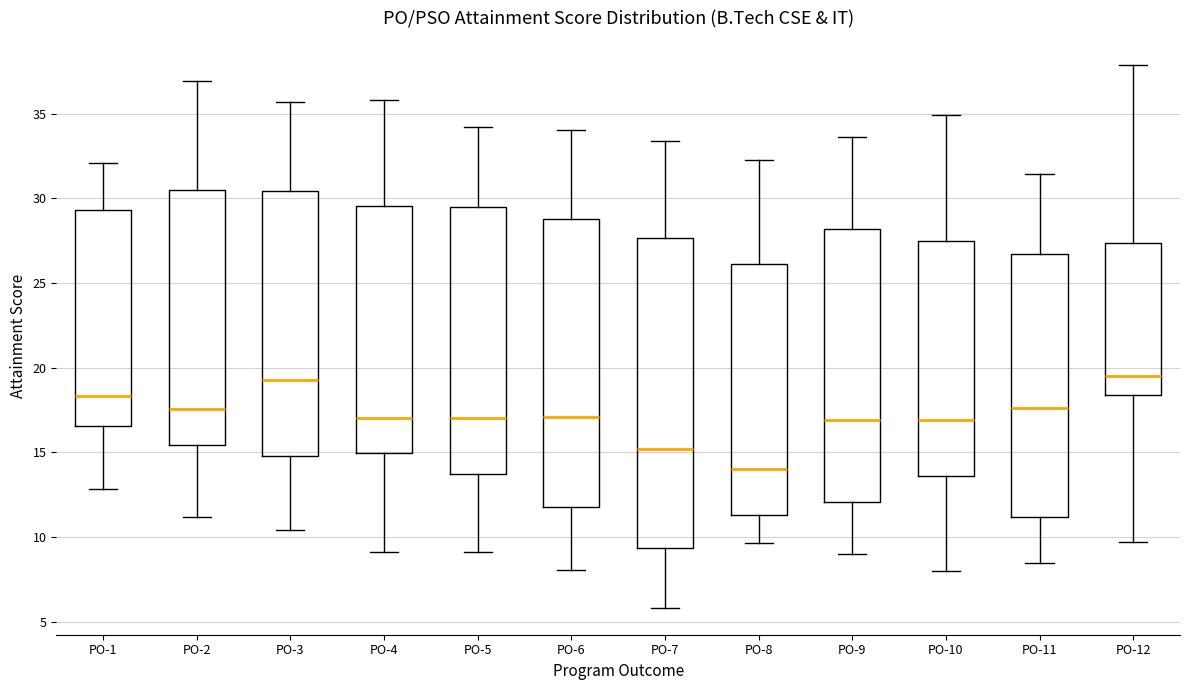

Where does the lower whisker of the box for PO-11 end on the y-axis? The values are not printed on the chart, so give them approximately, as read against the axis.

8.5